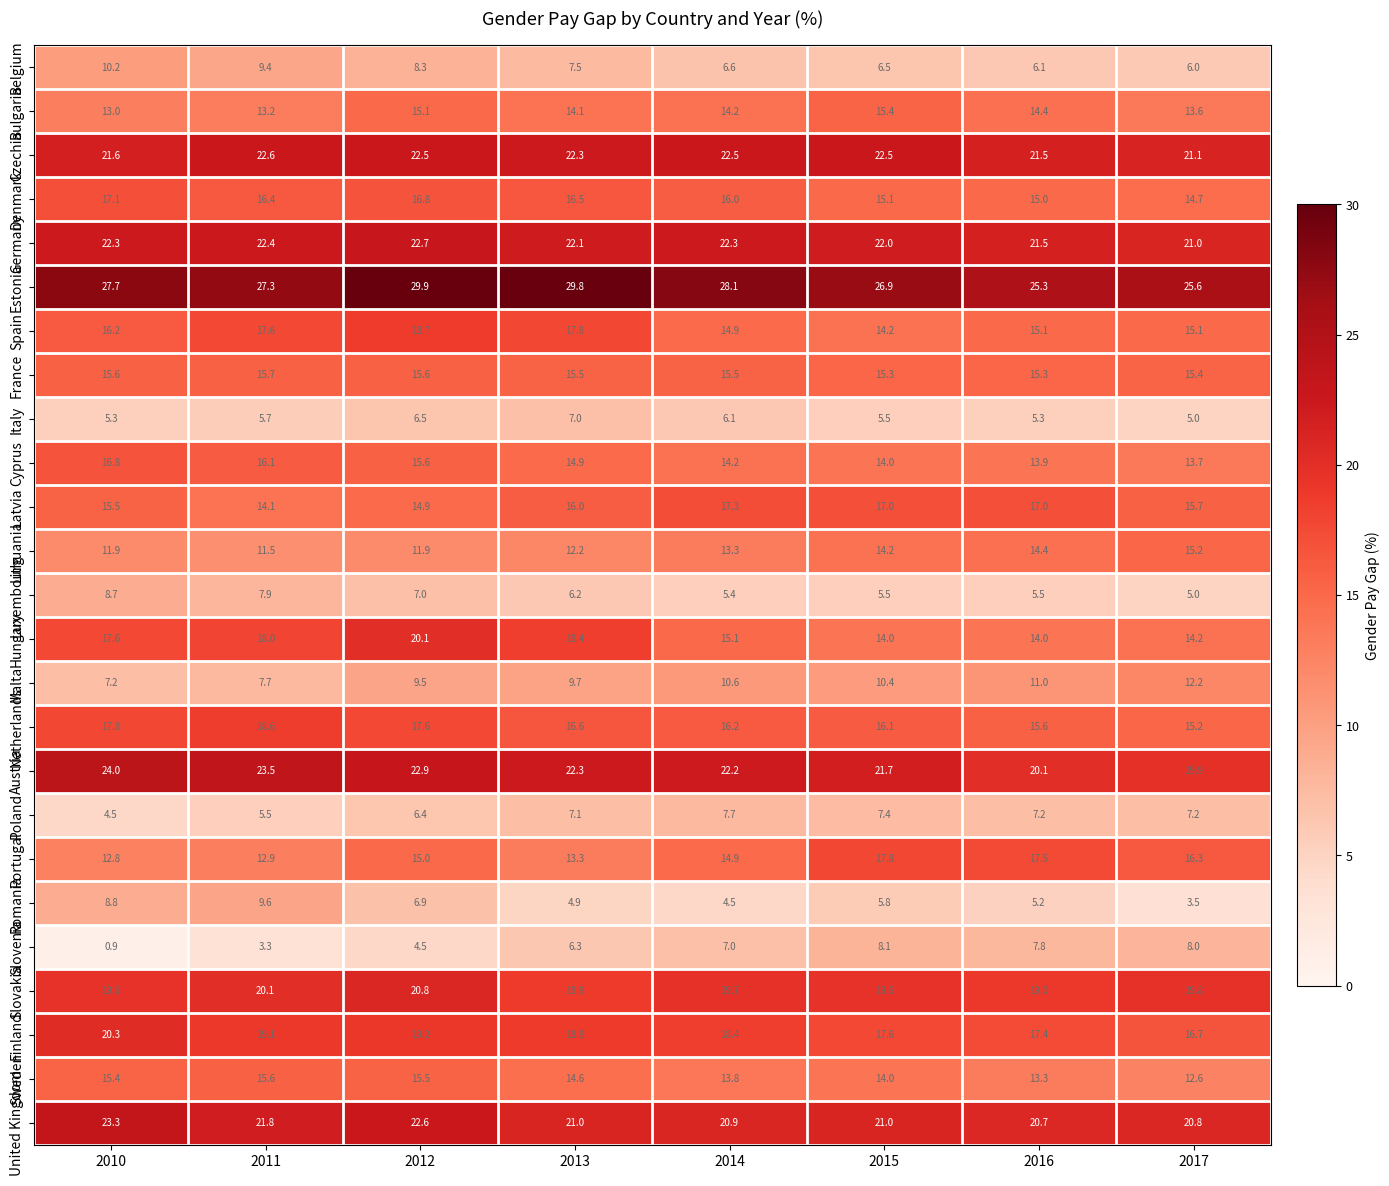

What is the highest value of the Sweden series?

15.6